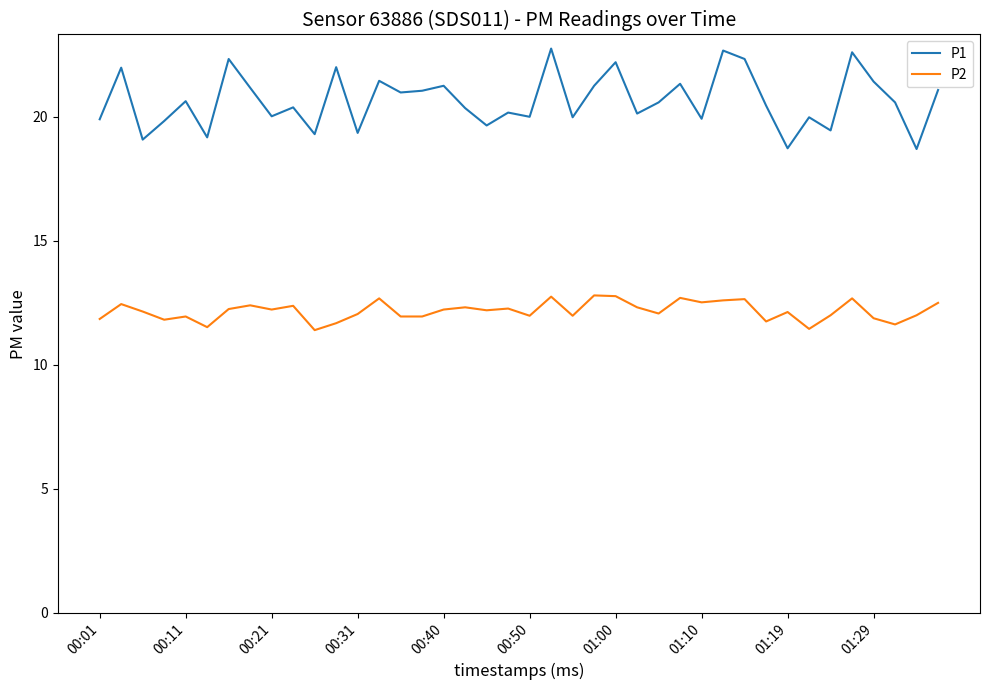

Which series has the largest total across all categories?

P1